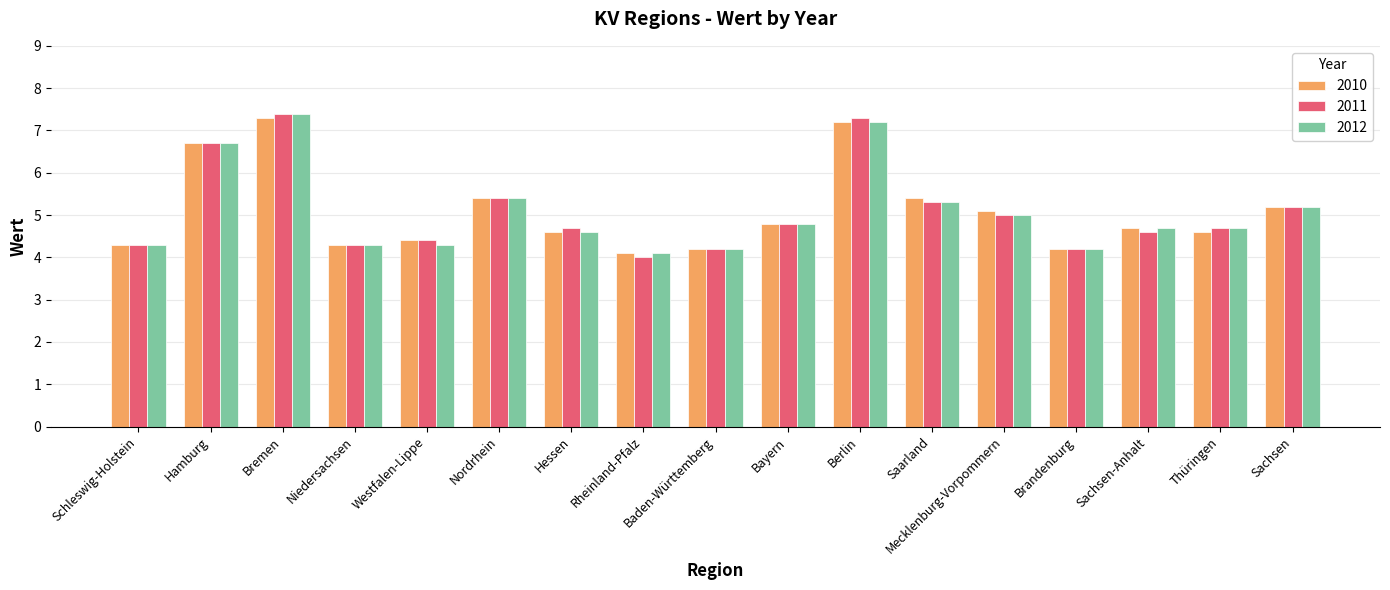

How many categories are shown in the chart?

17